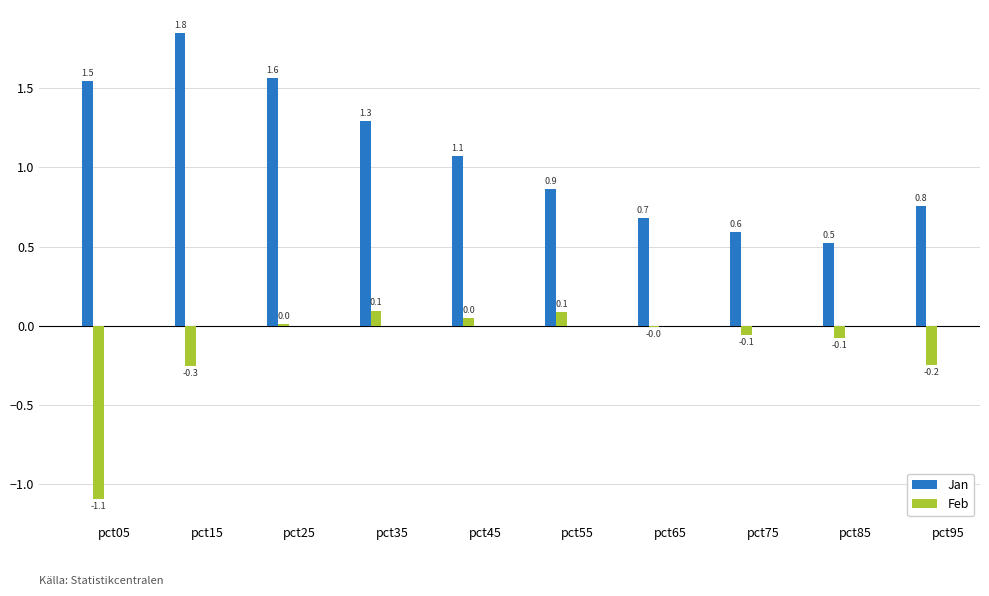

At which category does the chart reach its peak across all series?

pct15